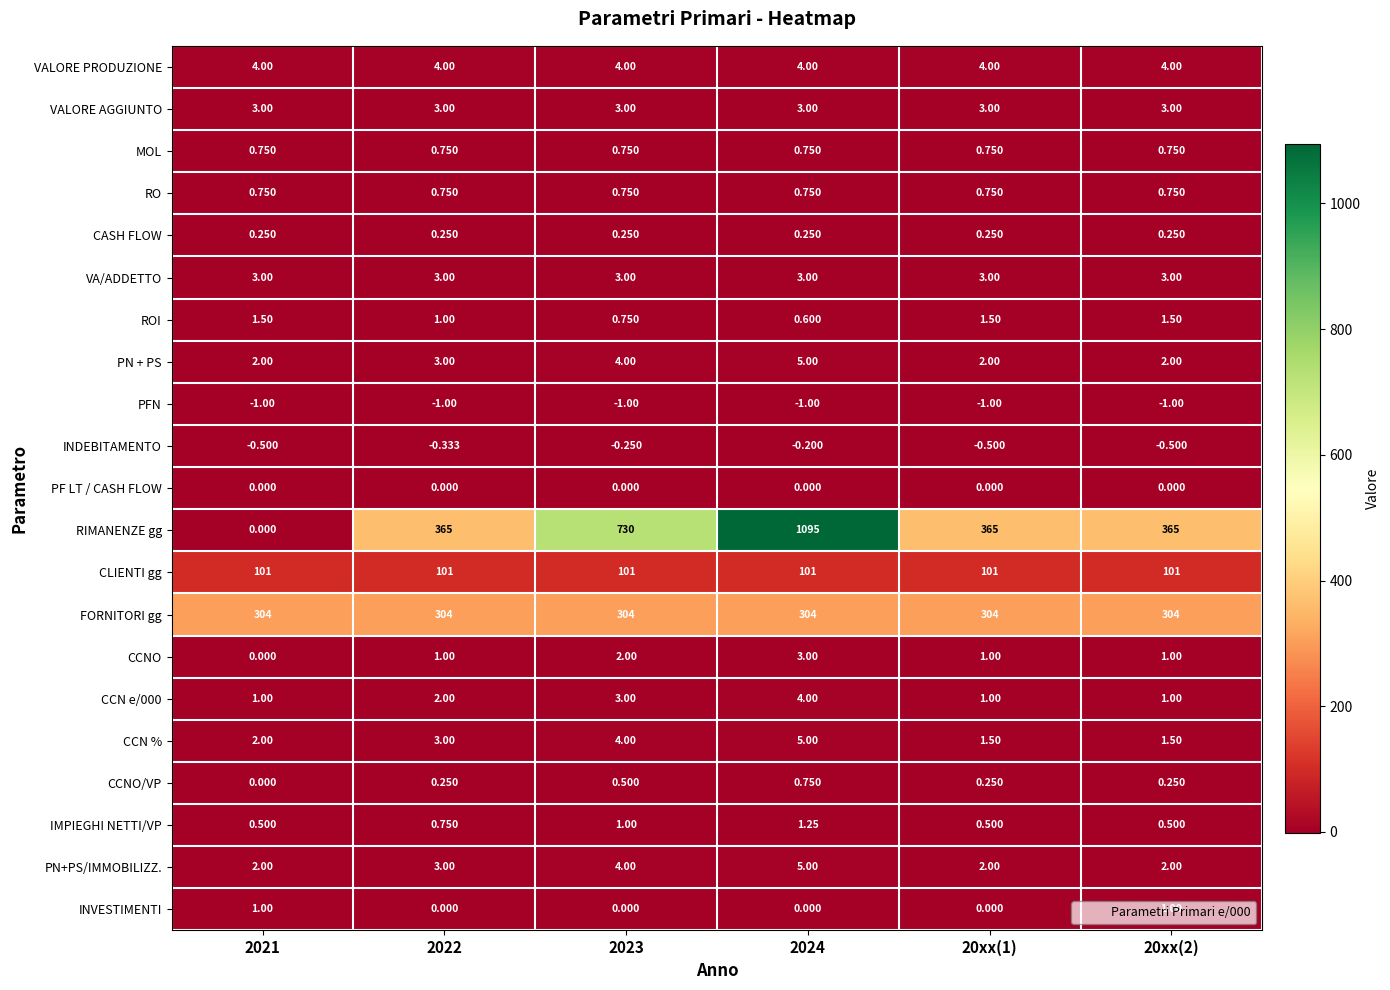

Count the number of data series in this chart.

21